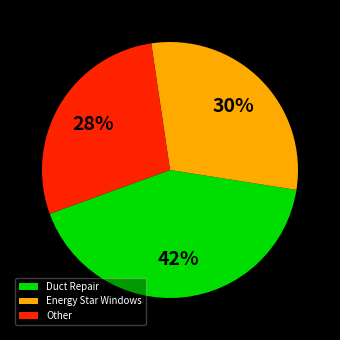

To the nearest percent, what is the average slice percentage?

33%